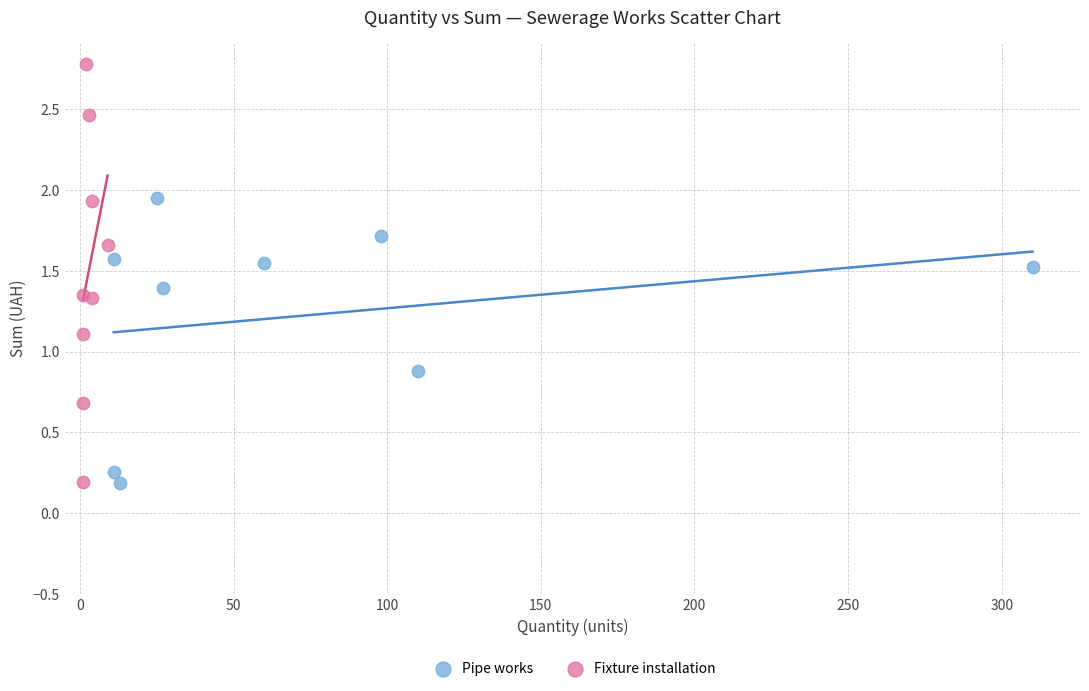

Which series reaches the maximum Y coordinate?

Fixture installation